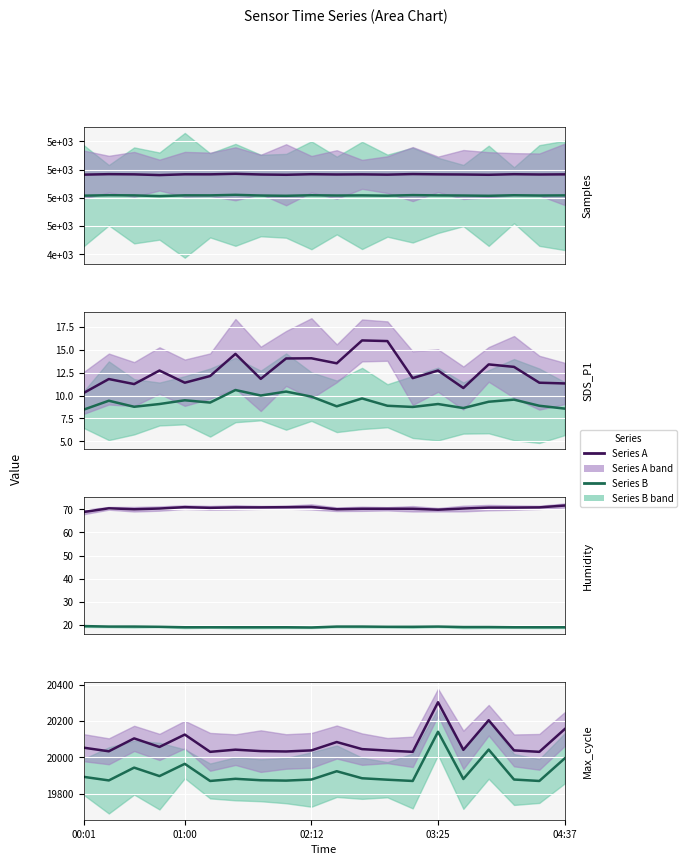

How many interior local valleys does the Max_cycle series have?

7